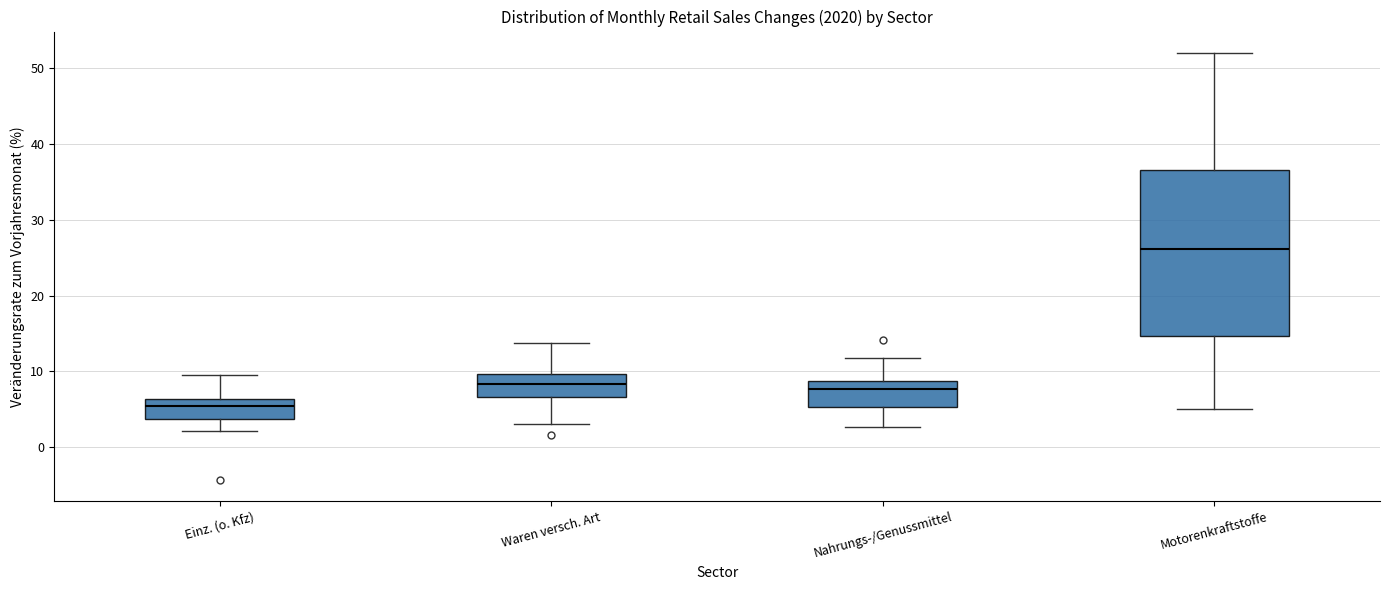

Comparing the boxes themselves (not the whiskers), which one is the tallest?

Motorenkraftstoffe